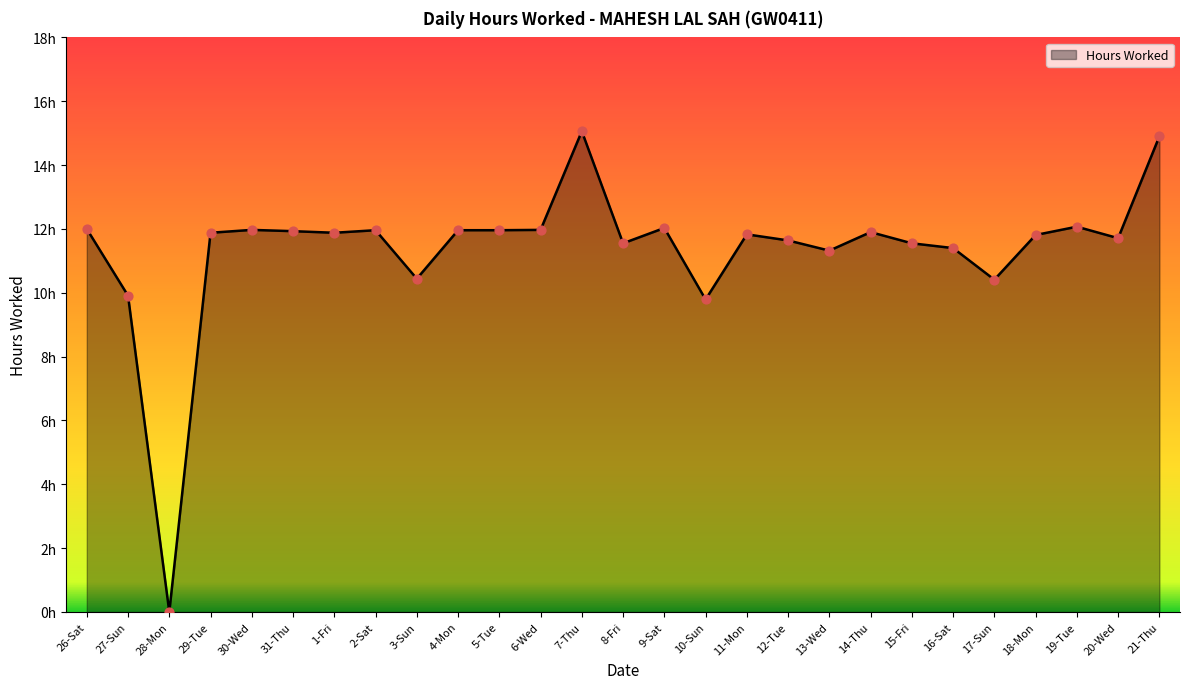

What is the ratio of the value at 15-Fri to the value at 12-Tue?

1.0